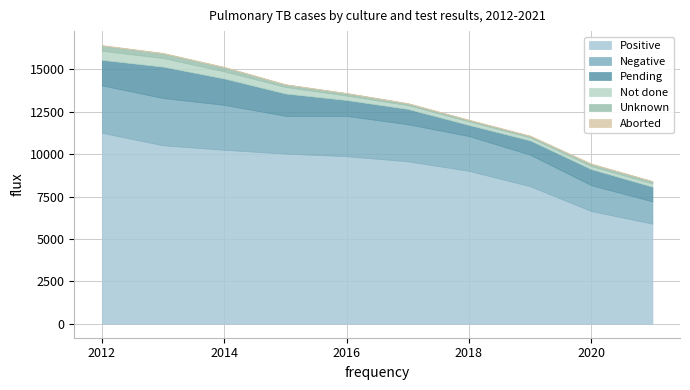

How many data points in Negative are above 2225?

4